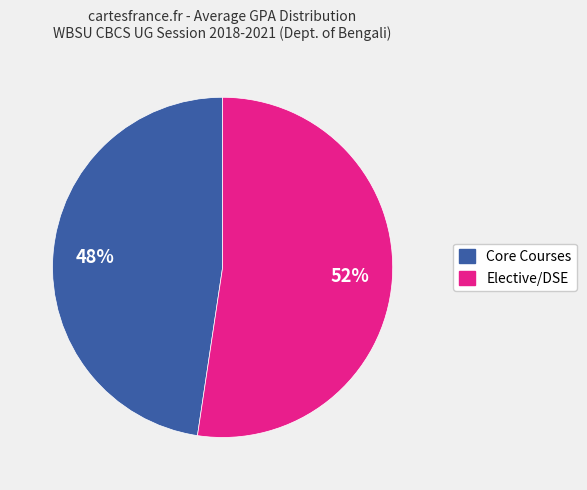

Is there a majority slice in this chart?

Yes